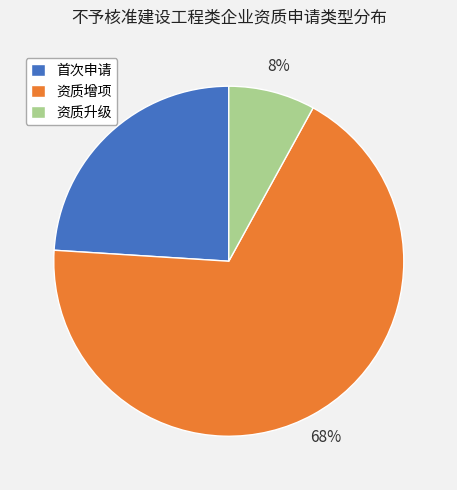

Rank the categories by value from highest to lowest.

资质增项, 首次申请, 资质升级